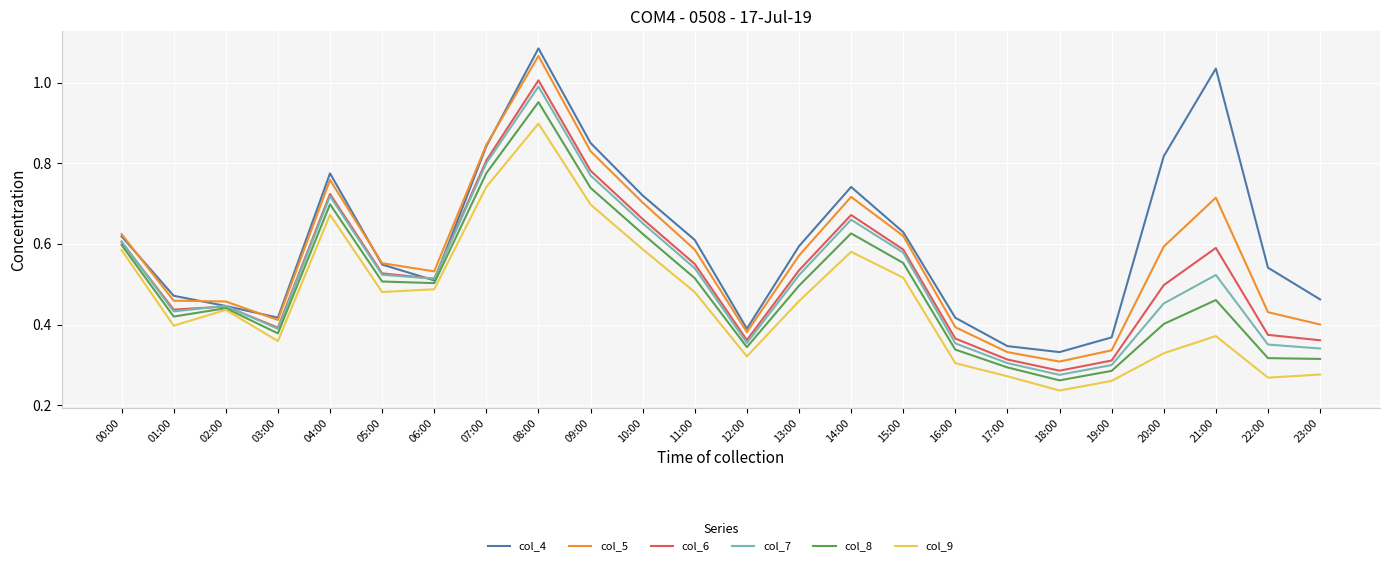

The col_4 series shows 0.8 at 04:00. True or false?

True